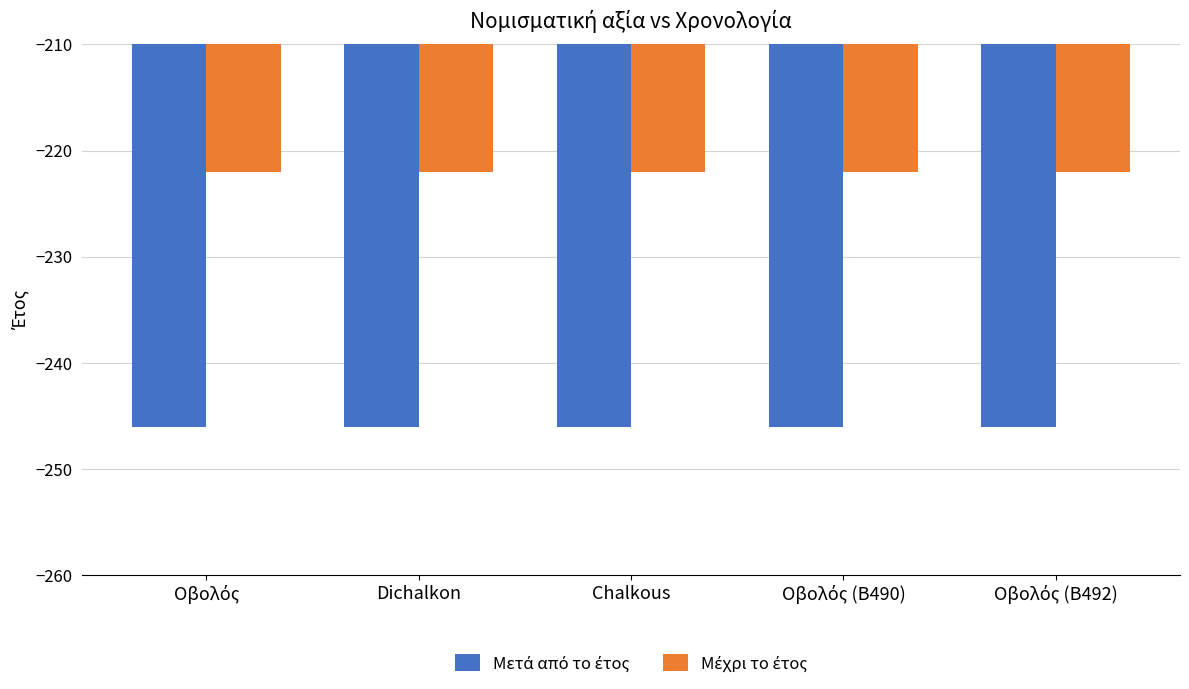

What is the label of the 2nd bar from the left?

Dichalkon